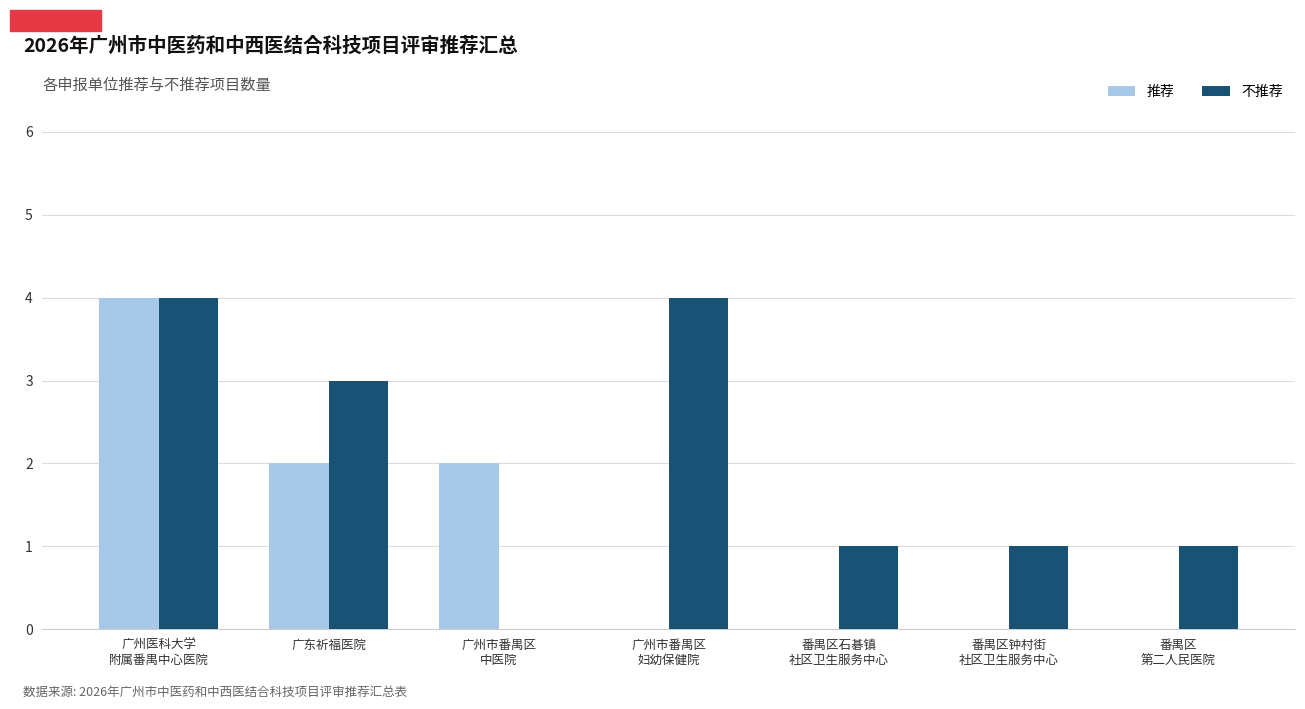

Reading left to right, transcribe all the data shown in this chart.

推荐: 4	2	2	0	0	0	0
不推荐: 4	3	0	4	1	1	1